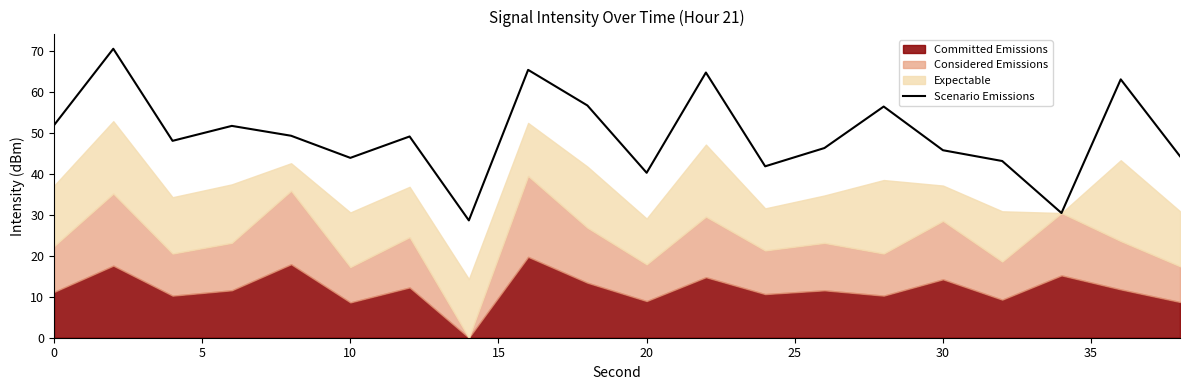

What is the average value?

49.5